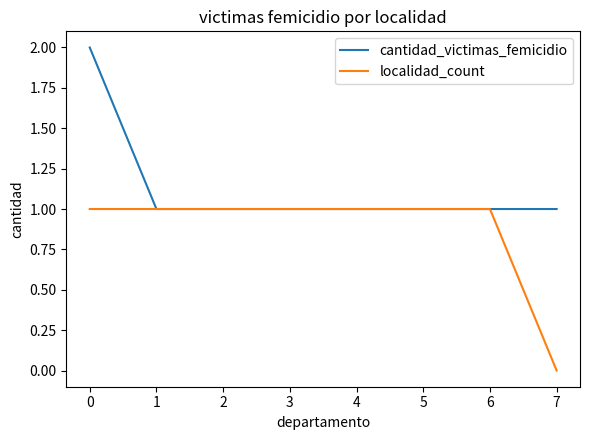

Which series has the largest total across all categories?

cantidad_victimas_femicidio